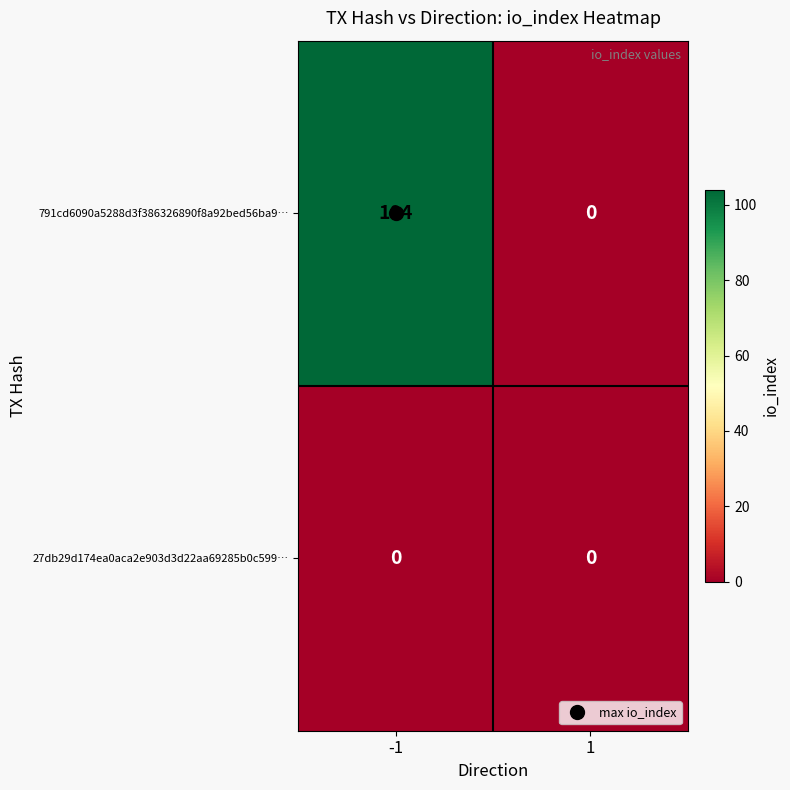

Rank the series by their maximum value, from lowest to highest.

27db29d174ea0aca2e903d3d22aa69285b0c599…, 791cd6090a5288d3f386326890f8a92bed56ba9…